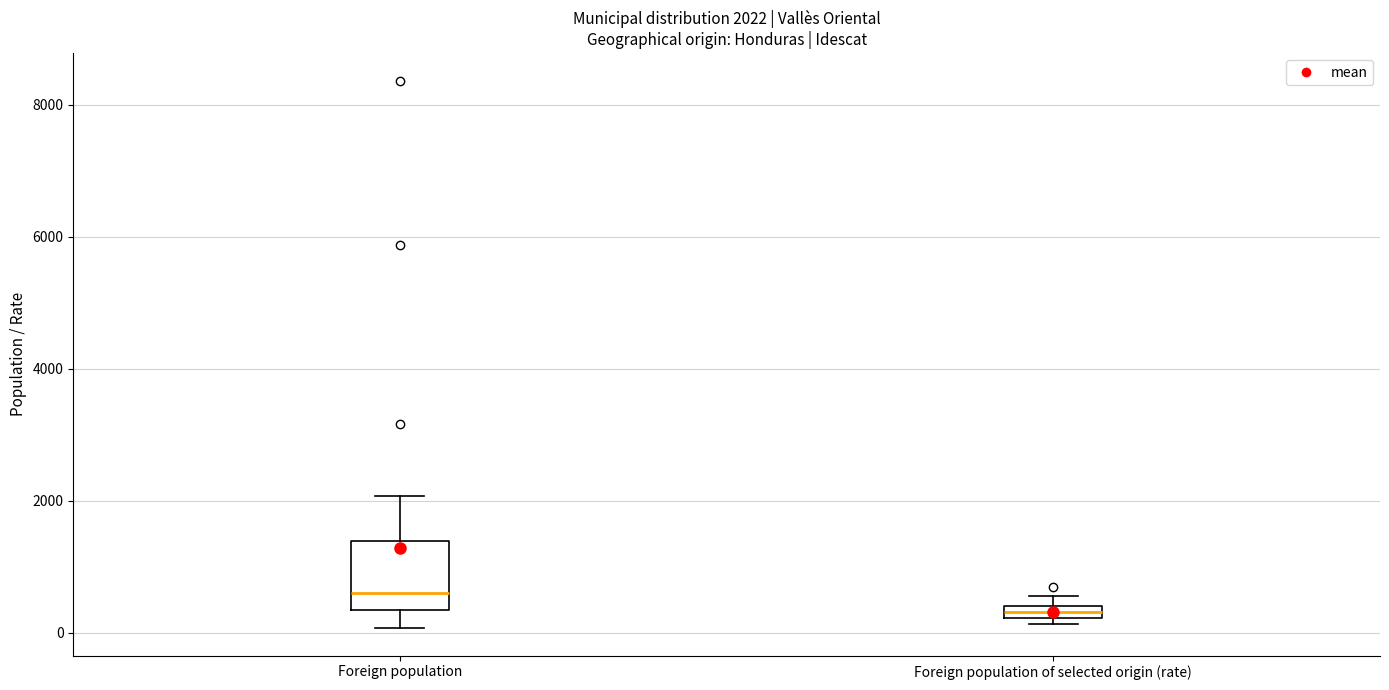

Comparing the boxes themselves (not the whiskers), which one is the tallest?

Foreign population